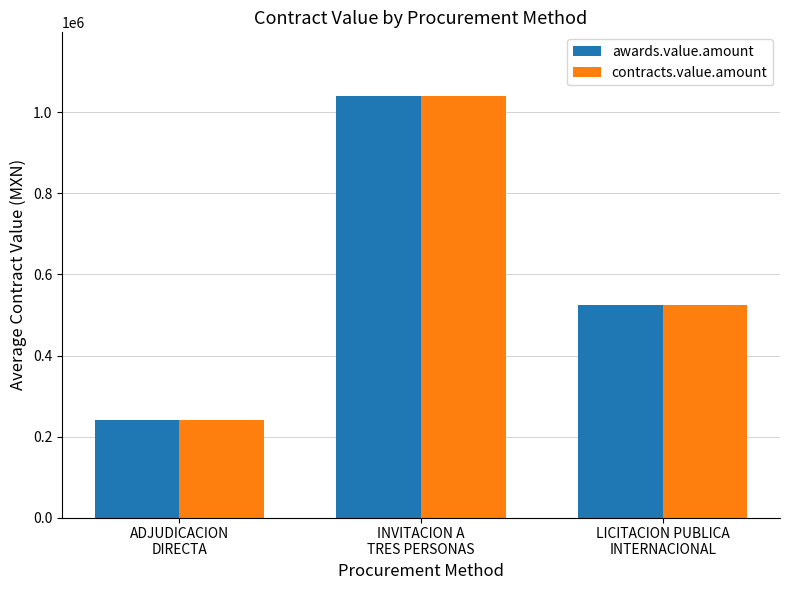

What is the approximate value of awards.value.amount at INVITACION A
TRES PERSONAS?

1041612.5